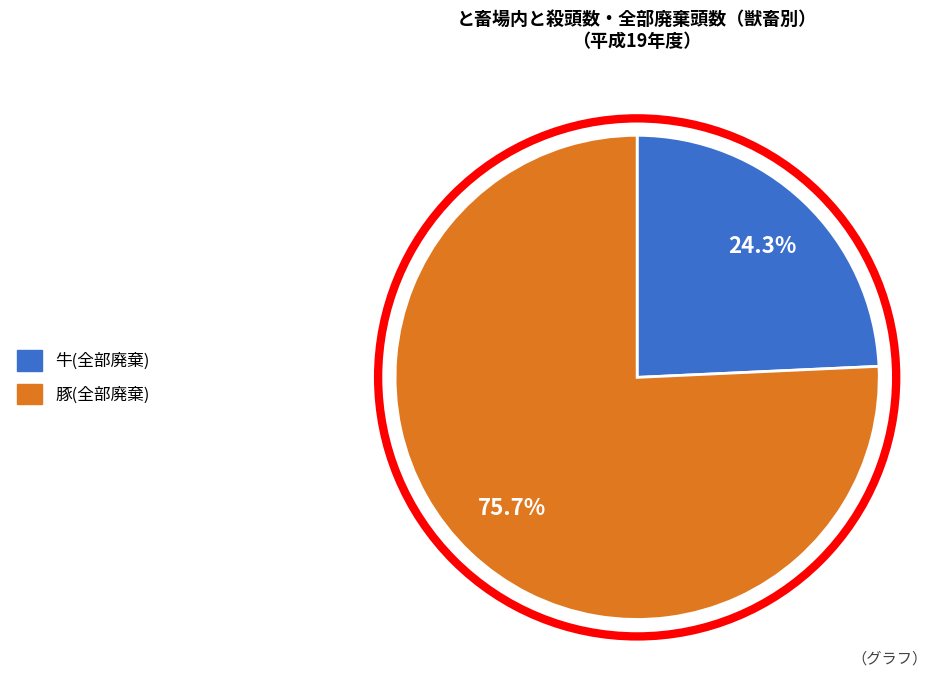

Rank the categories by value from highest to lowest.

豚(全部廃棄), 牛(全部廃棄)